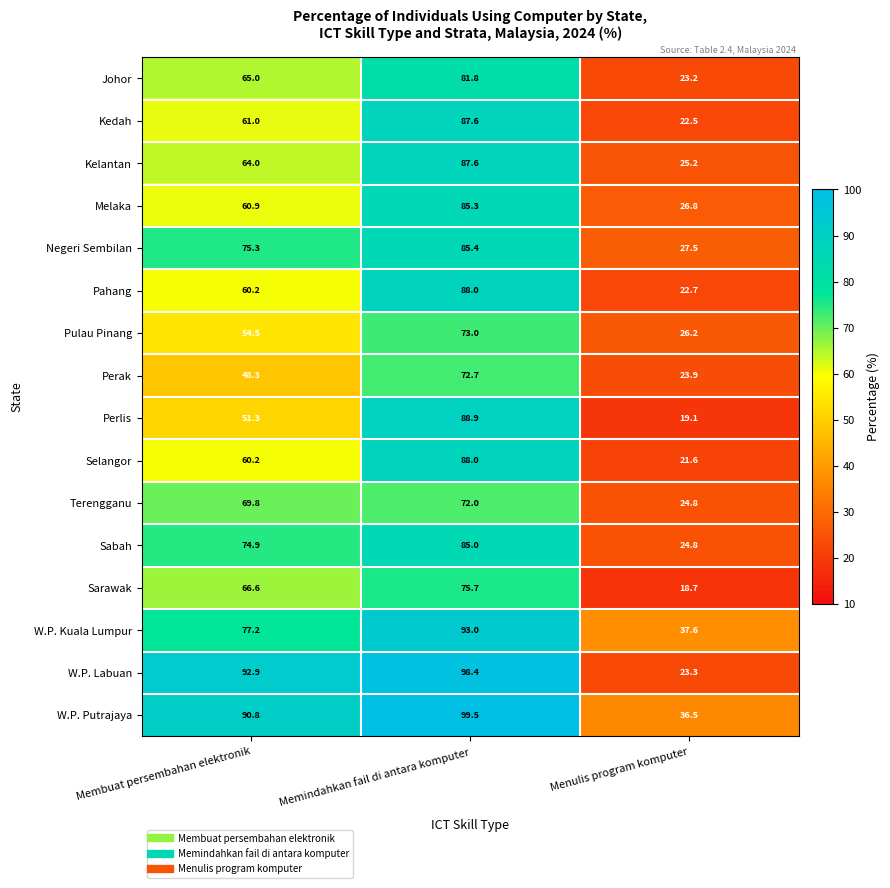

What is the greatest value displayed?

99.5